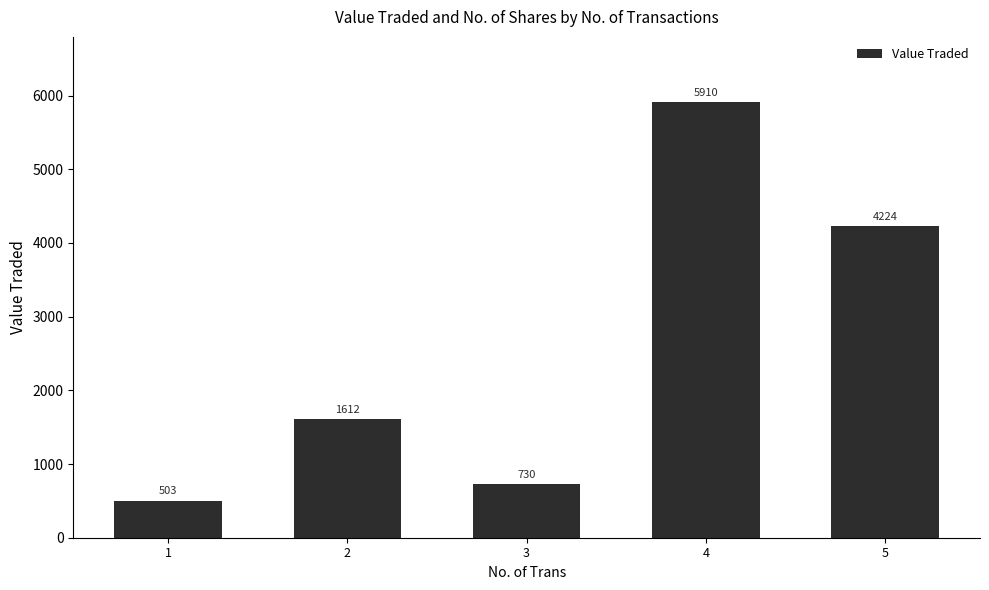

Which category has the lowest value across all series?

1